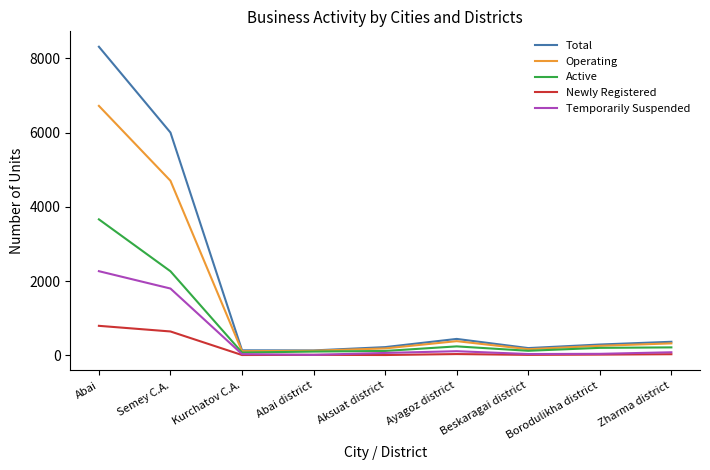

What is the difference between the Operating values at Zharma district and Ayagoz district?

60